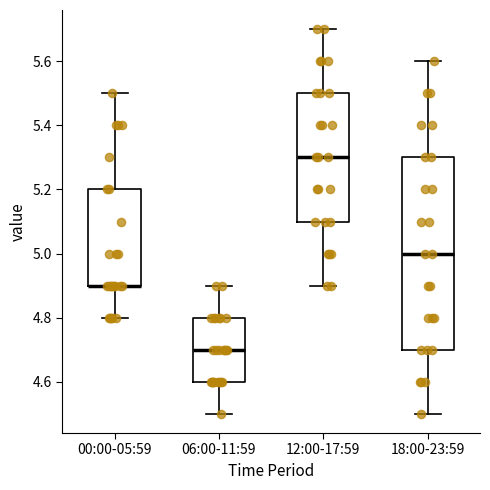

Which box is the tallest, from its lower edge to its upper edge?

18:00-23:59